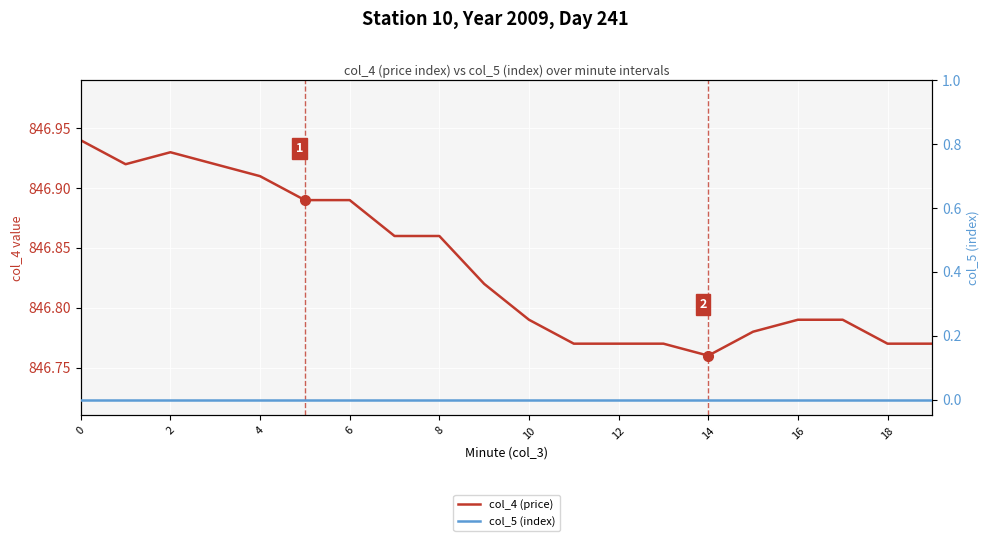

Rank the series by their maximum value, from lowest to highest.

col_5 (index), col_4 (price)